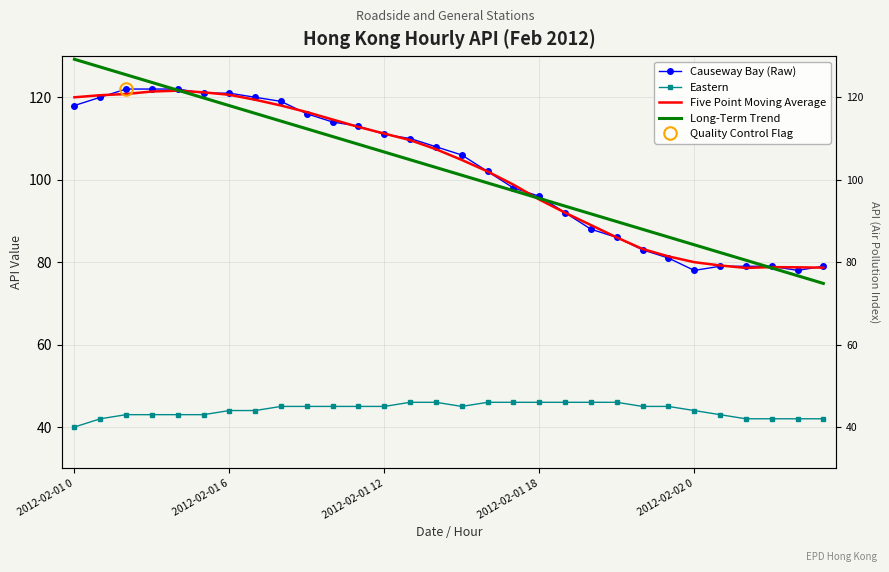

How many times do Long-Term Trend and Five Point Moving Average cross each other?

3